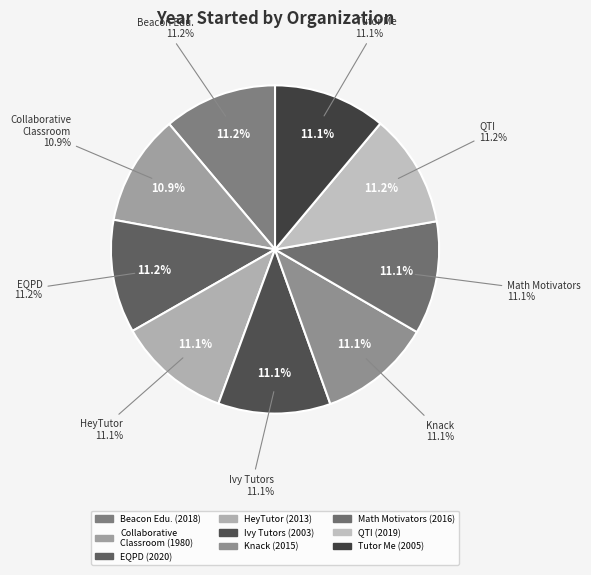

What percentage is the Center for the Collaborative Classroom slice, to the nearest percent?

11%